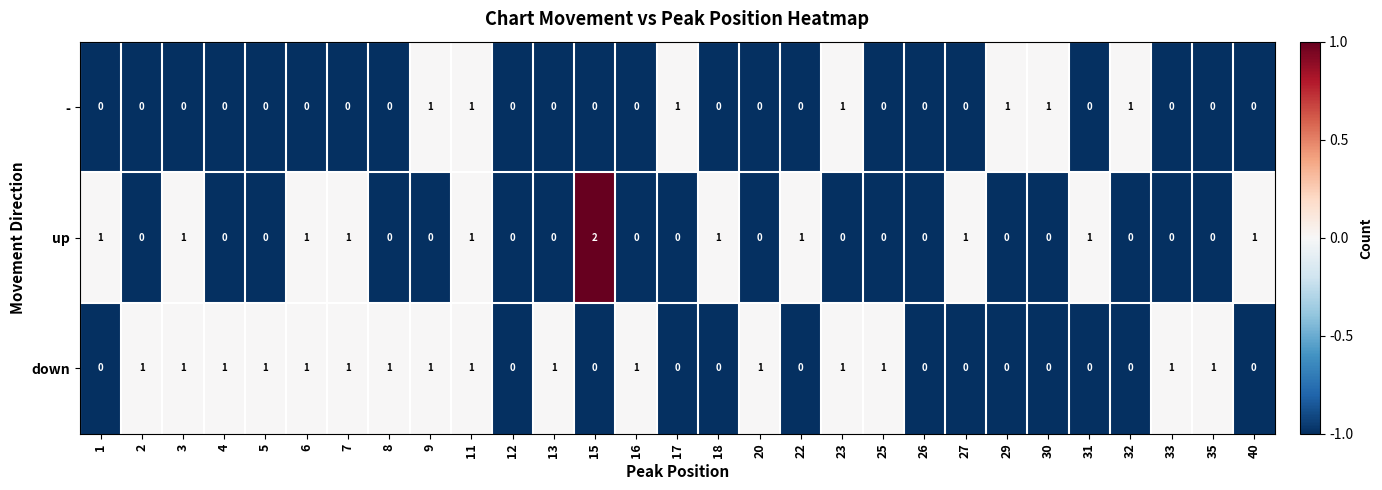

The value of up at 9 is -1. True or false?

False